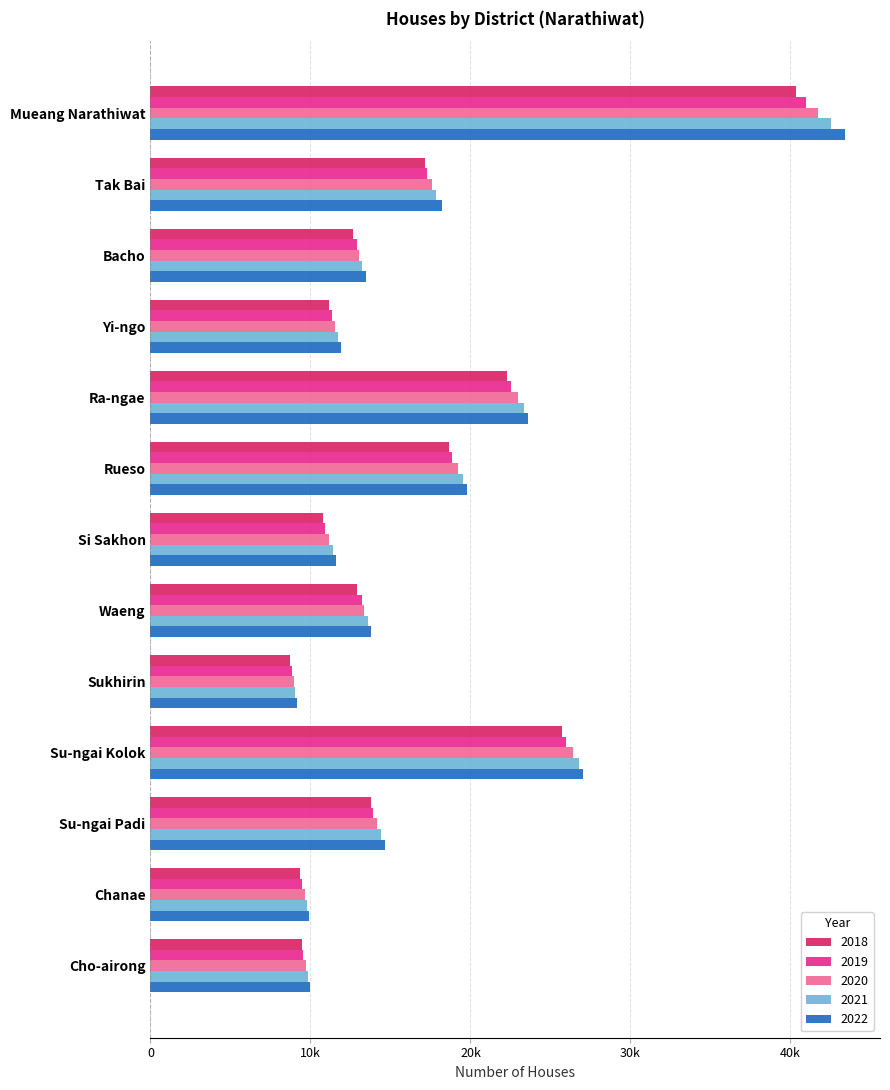

What are all the series names shown in the legend?

2018, 2019, 2020, 2021, 2022